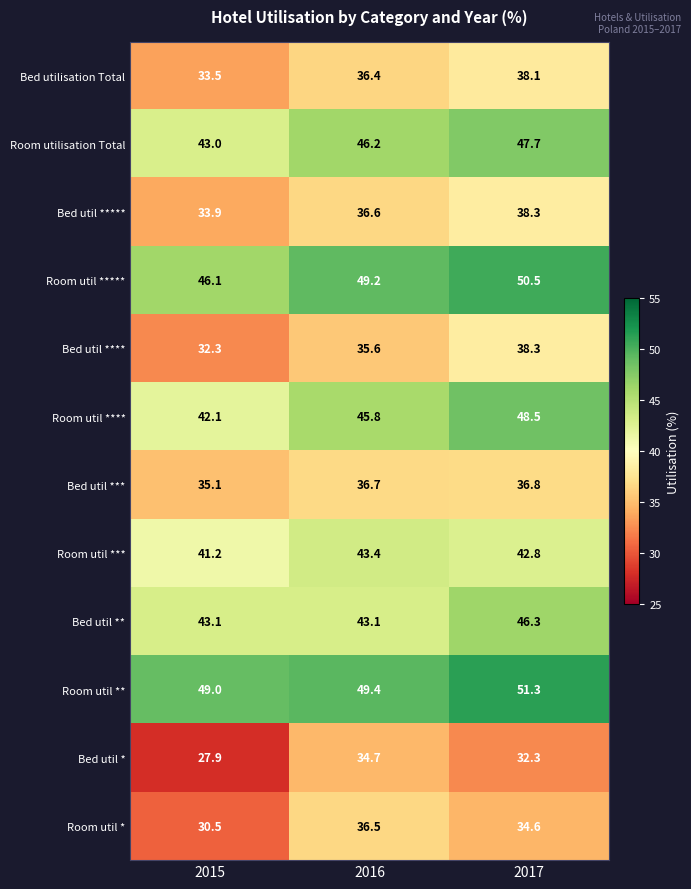

Is the value of Bed utilisation Total at 2015 greater than the value of Room util **** at 2017?

No